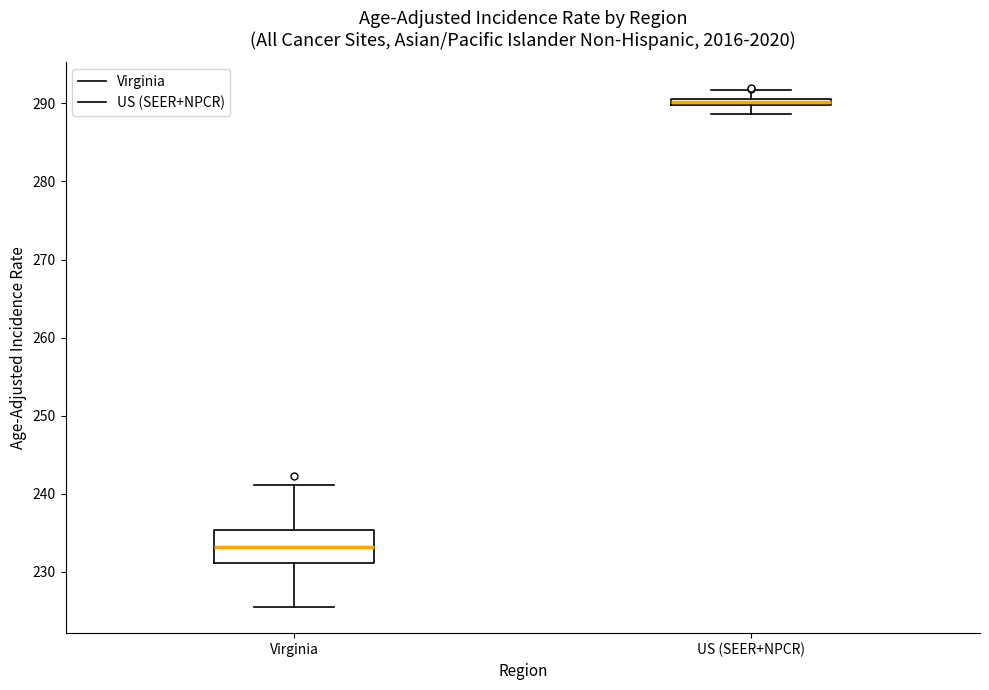

Comparing the boxes themselves (not the whiskers), which one is the tallest?

Virginia